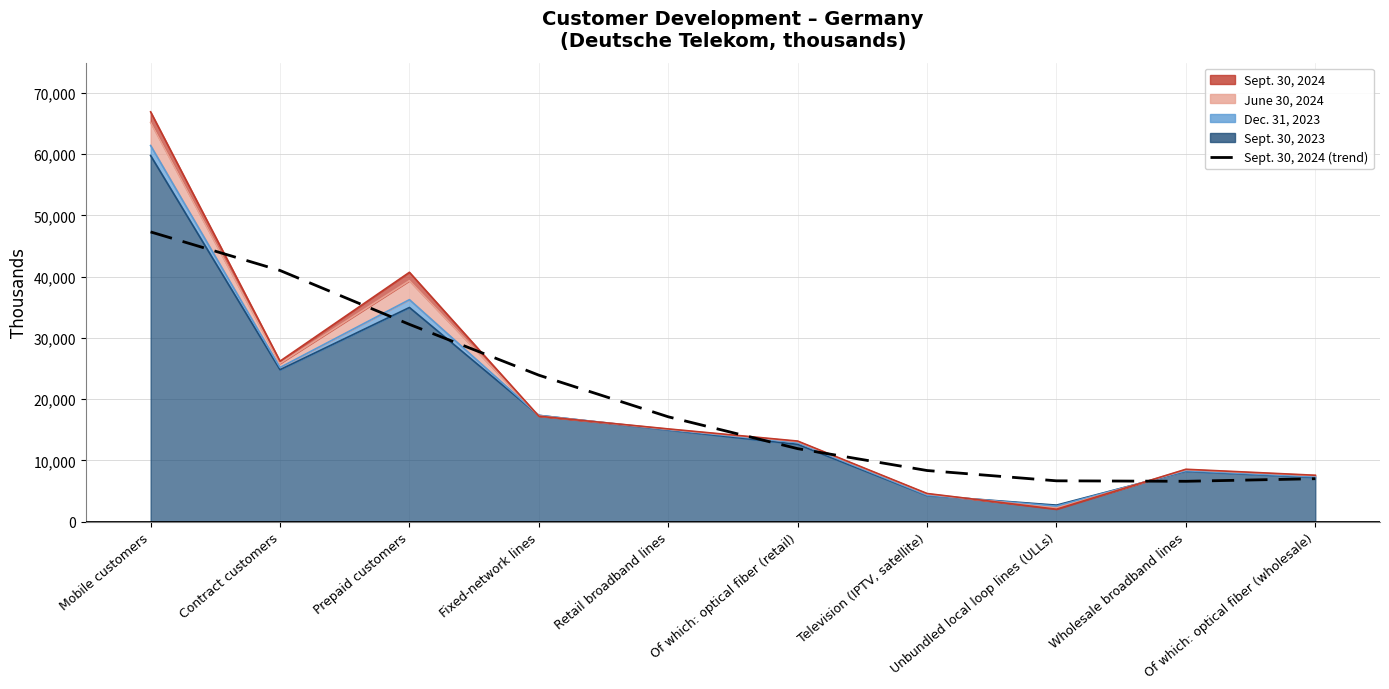

True or false: the data has more than 0 interior local peaks.

False